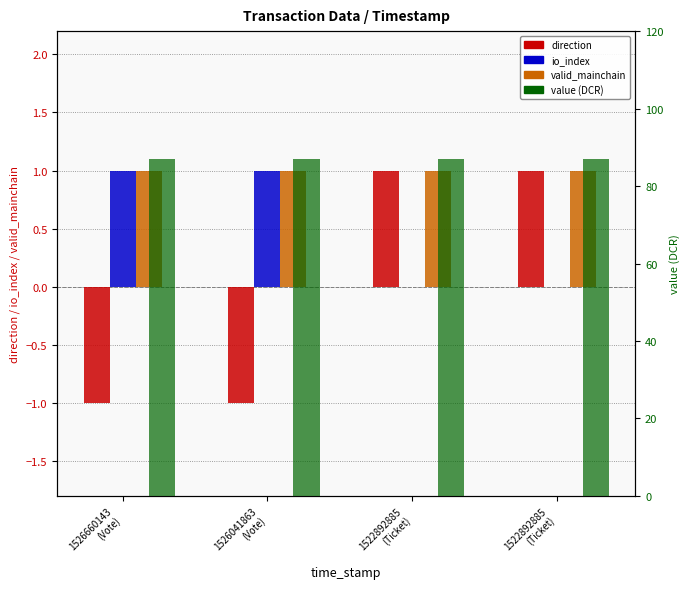

Which series has the largest total across all categories?

value